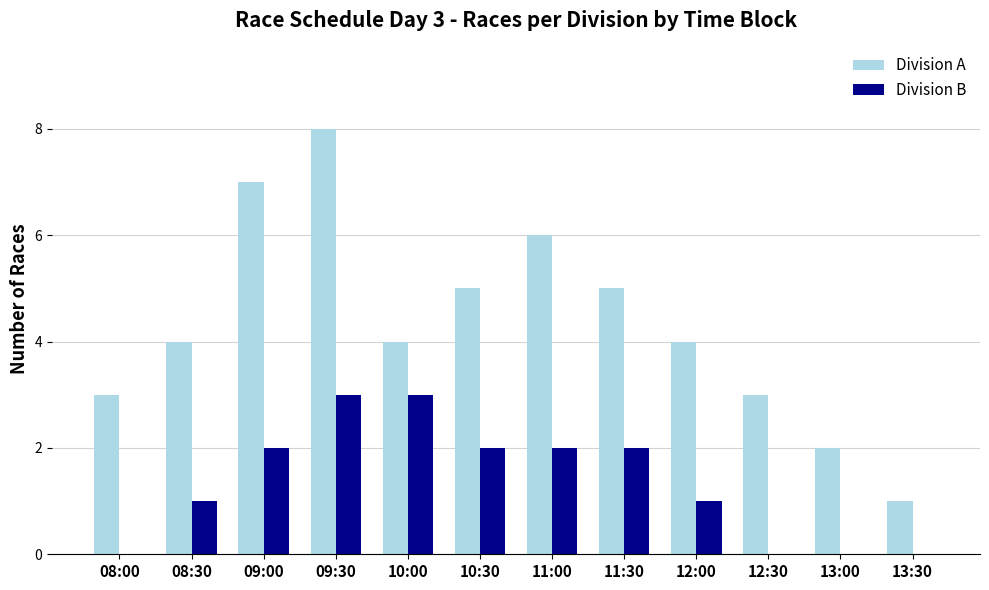

How many distinct data groups are displayed?

2